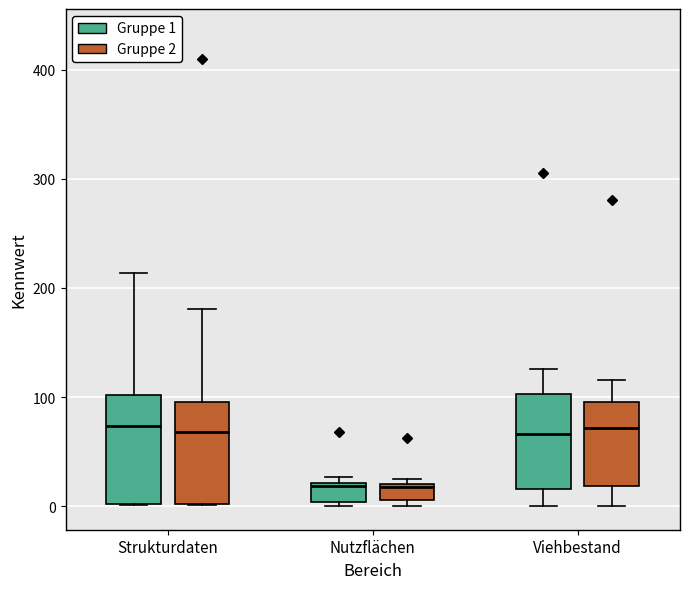

Reading left to right, transcribe this box plot: for each box, give where its median line is, the range the box spans, and where its two whiskers end, as read against the y-axis. The values are not printed on the chart, so give them approximately, as read against the axis.

Strukturdaten (Gruppe 1): median 70, box 0 to 100, whiskers 0 to 210
Strukturdaten (Gruppe 2): median 70, box 0 to 100, whiskers 0 to 180
Nutzflächen (Gruppe 1): median 20 (just below the box's upper edge), box 0 to 20, whiskers 0 (just below the box's lower edge) to 30
Nutzflächen (Gruppe 2): median 20, box 10 to 20, whiskers 0 to 20 (just above the box's upper edge)
Viehbestand (Gruppe 1): median 70, box 20 to 100, whiskers 0 to 130
Viehbestand (Gruppe 2): median 70, box 20 to 100, whiskers 0 to 120